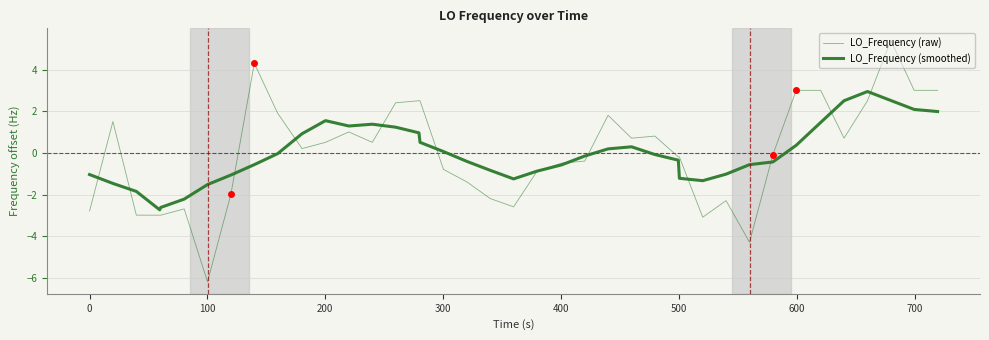

In LO_Frequency (raw), how many points are higher than both neighbors (excluding endpoints)?

8